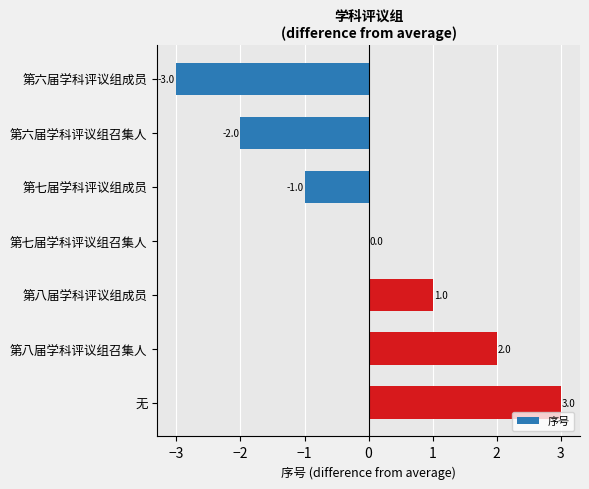

Reading bottom to top, extract all data points from this chart.

无=3	第八届学科评议组召集人=2	第八届学科评议组成员=1	第七届学科评议组召集人=0	第七届学科评议组成员=-1	第六届学科评议组召集人=-2	第六届学科评议组成员=-3